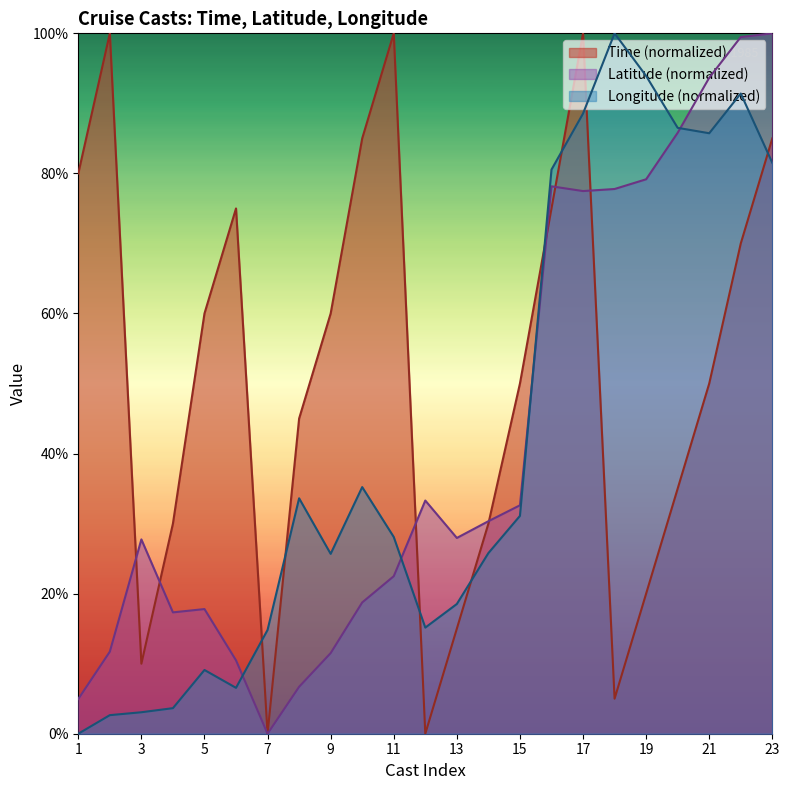

What is the value of the Longitude point at the 2nd from the left?

2.7